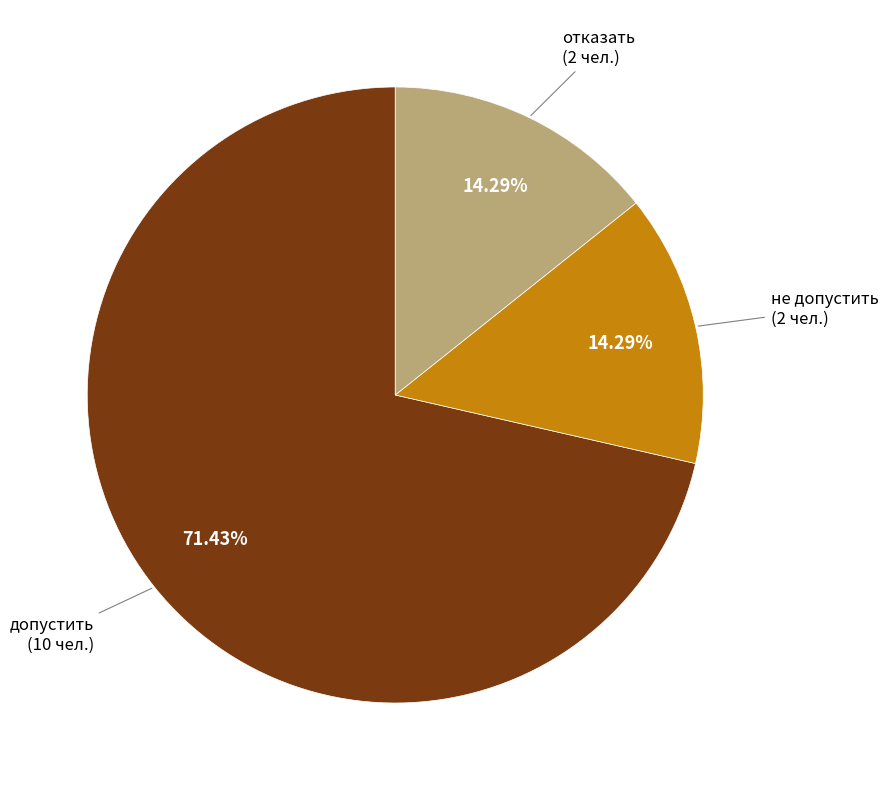

Does any single category account for the majority?

Yes